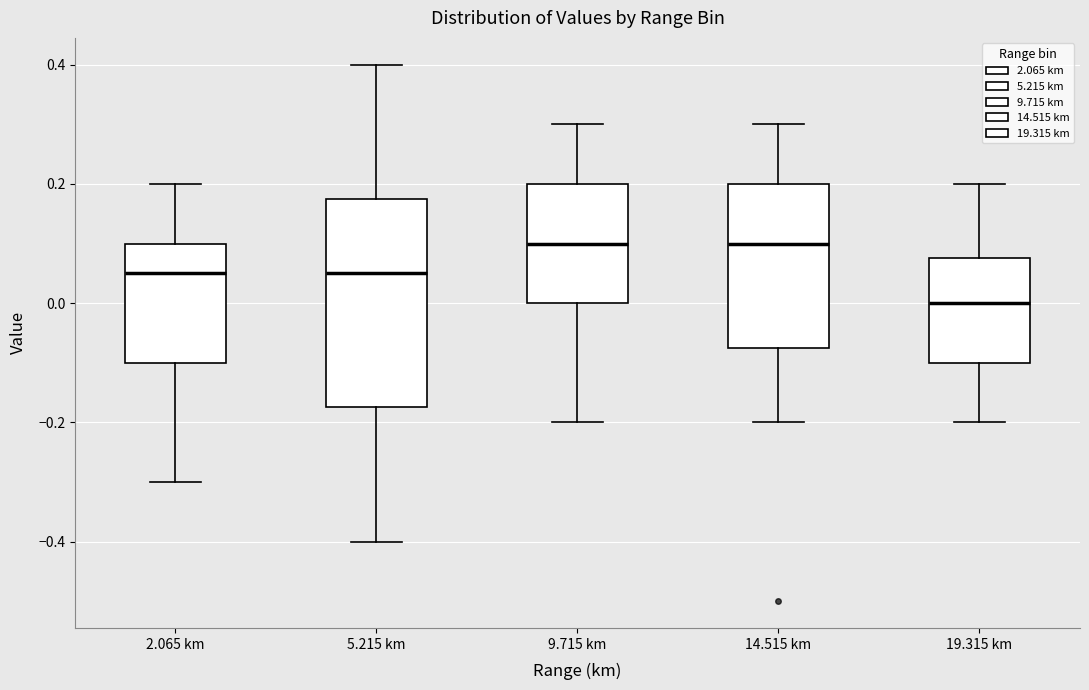

Where does the median line of the box for 9.715 km sit on the y-axis? The values are not printed on the chart, so give them approximately, as read against the axis.

0.10